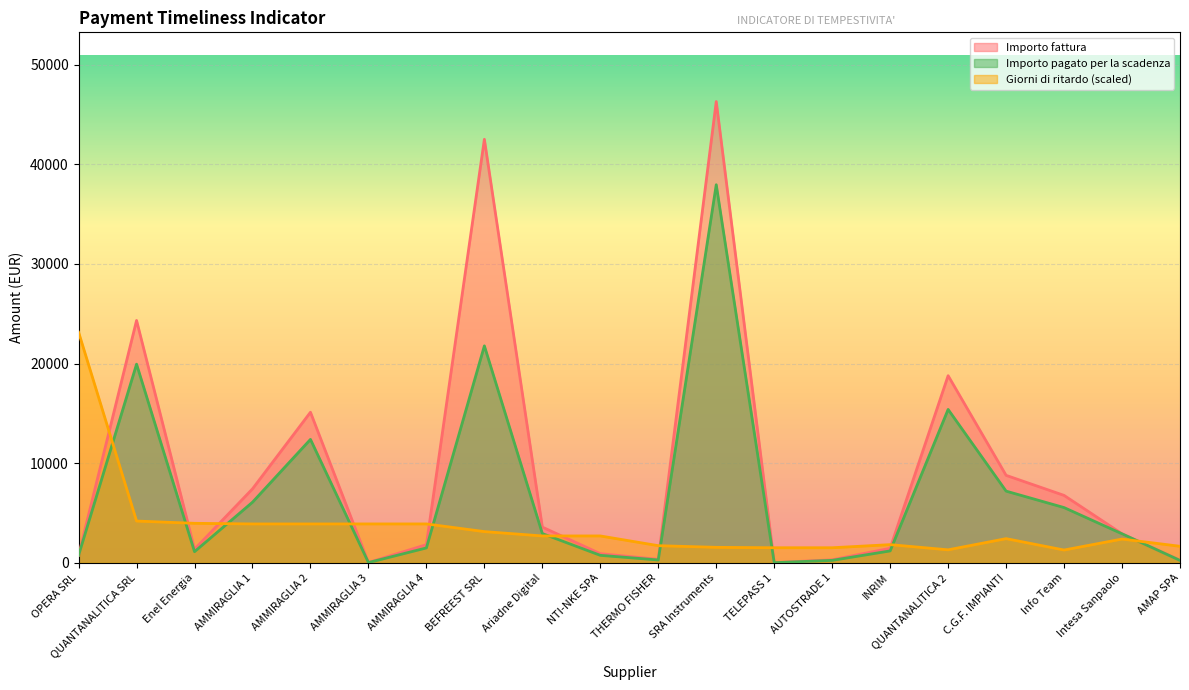

Which series changed the most between BEFREEST SRL and Ariadne Digital?

Importo fattura